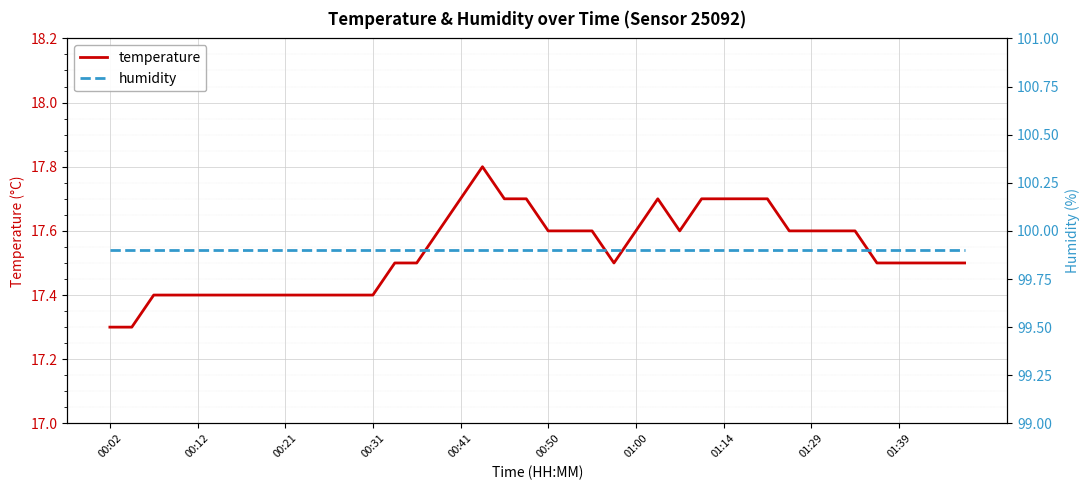

What is the sum of the humidity values at 34 and 23?

199.8